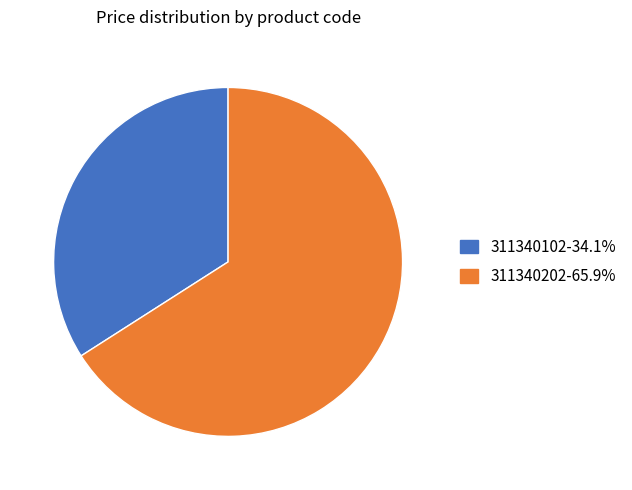

What is the largest slice in the pie chart?

311340202